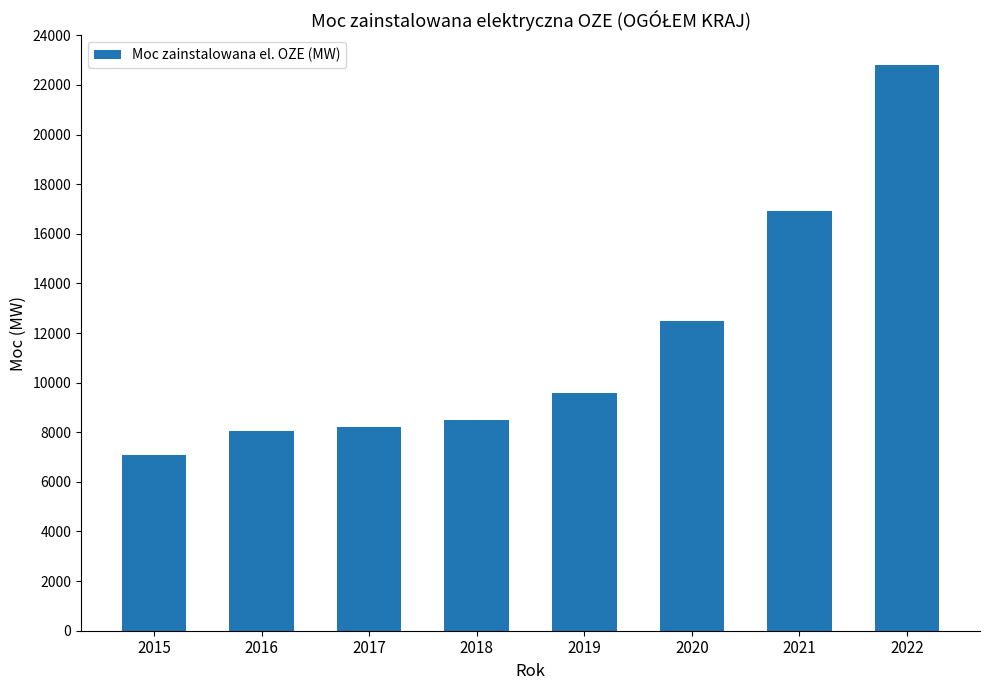

Where is the data nearest to the value 14950?

2021